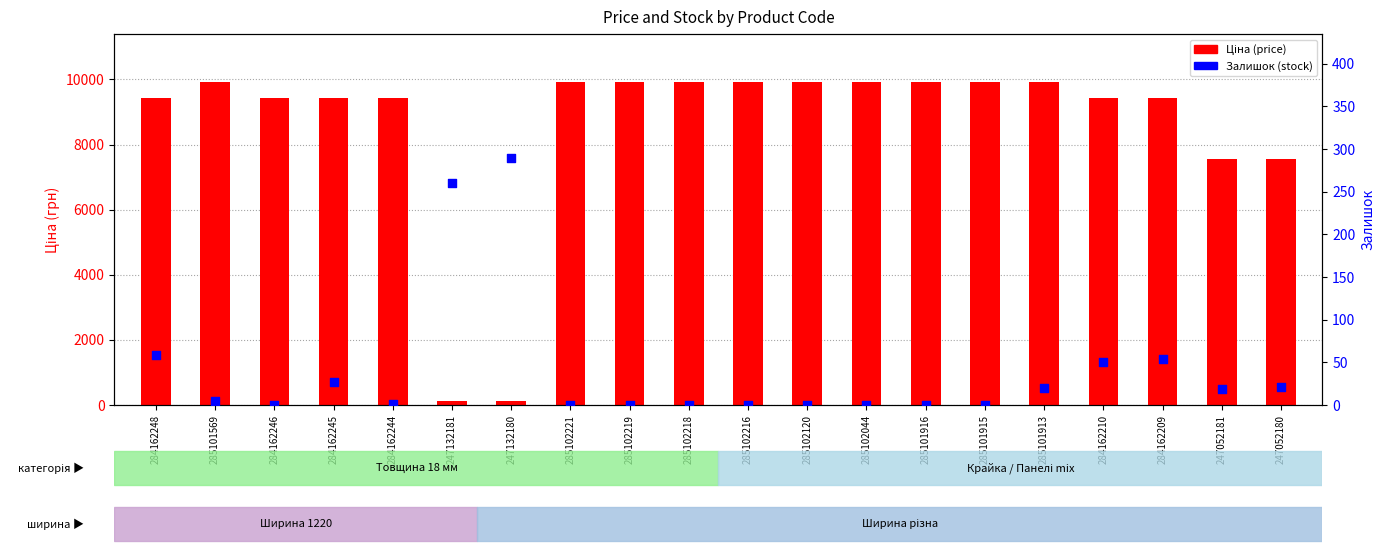

Which series contains the lowest Y value?

Залишок (stock)